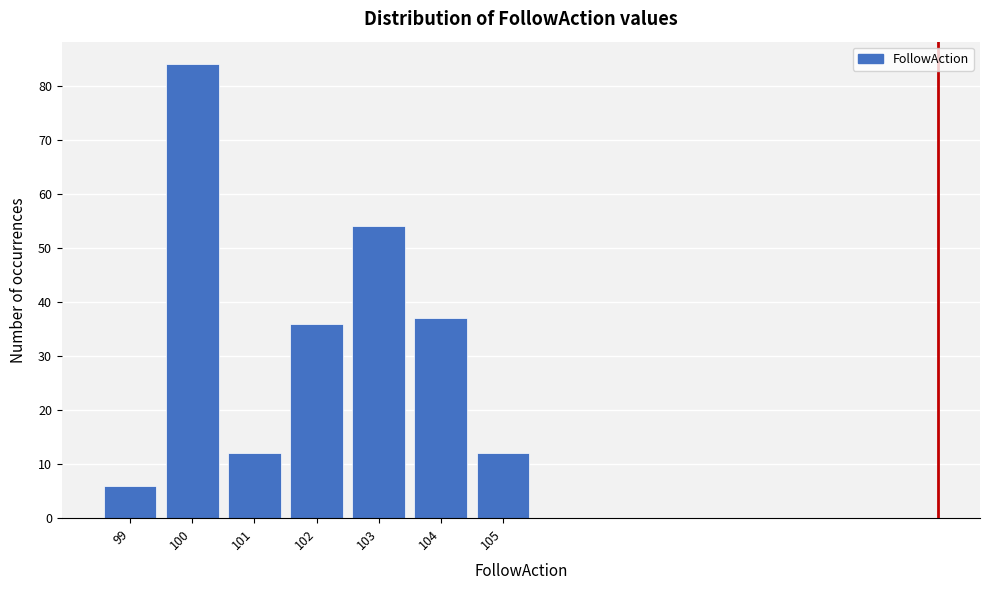

Reading left to right, list every bar in this chart as the range it spans on the x-axis followed by its height. The values are not printed on the chart, so give them approximately, as read against the axis.

98.5 to 99.5: 6
99.5 to 100.5: 84
100.5 to 101.5: 12
101.5 to 102.5: 36
102.5 to 103.5: 54
103.5 to 104.5: 37
104.5 to 105.5: 12